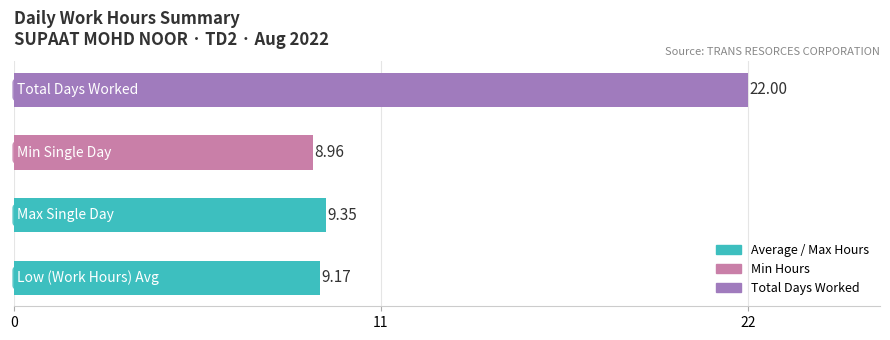

What is the sum of all values?

49.5